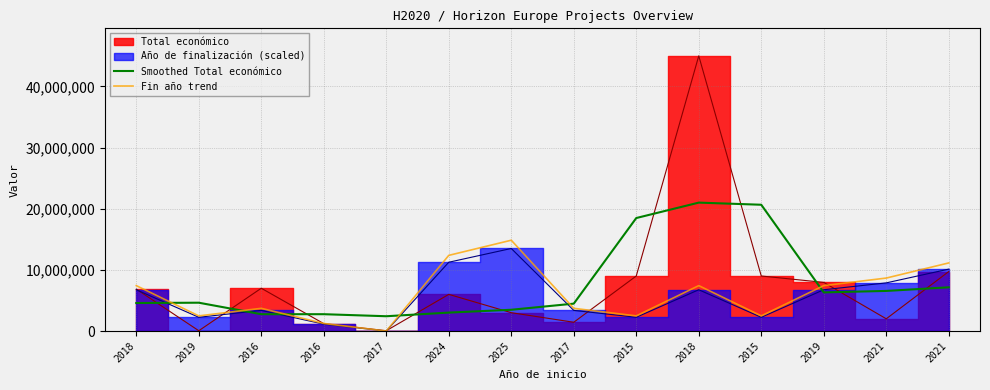

Where is Smoothed Total económico nearest to the value 11709380?

2021